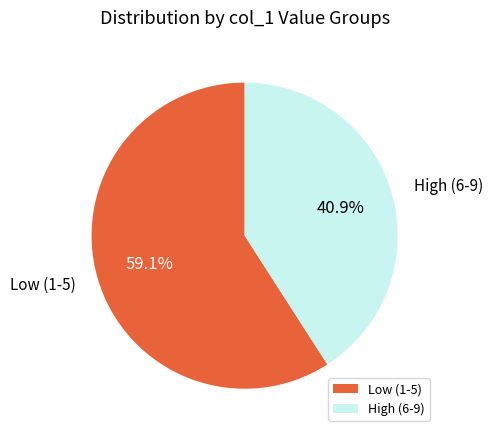

Which has a higher value, High (6-9) or Low (1-5)?

Low (1-5)